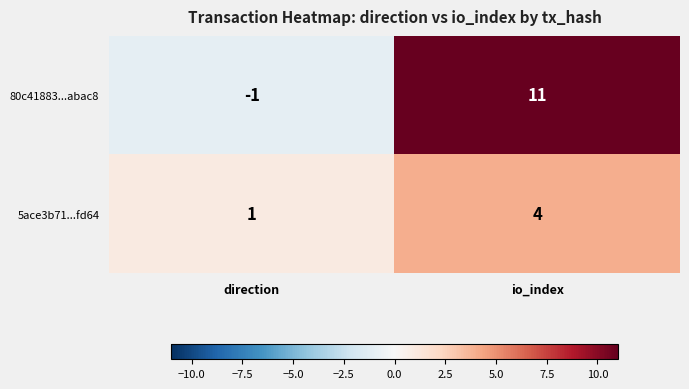

Reading right to left, extract all data points from this chart.

80c41883...abac8: 11	-1
5ace3b71...fd64: 4	1